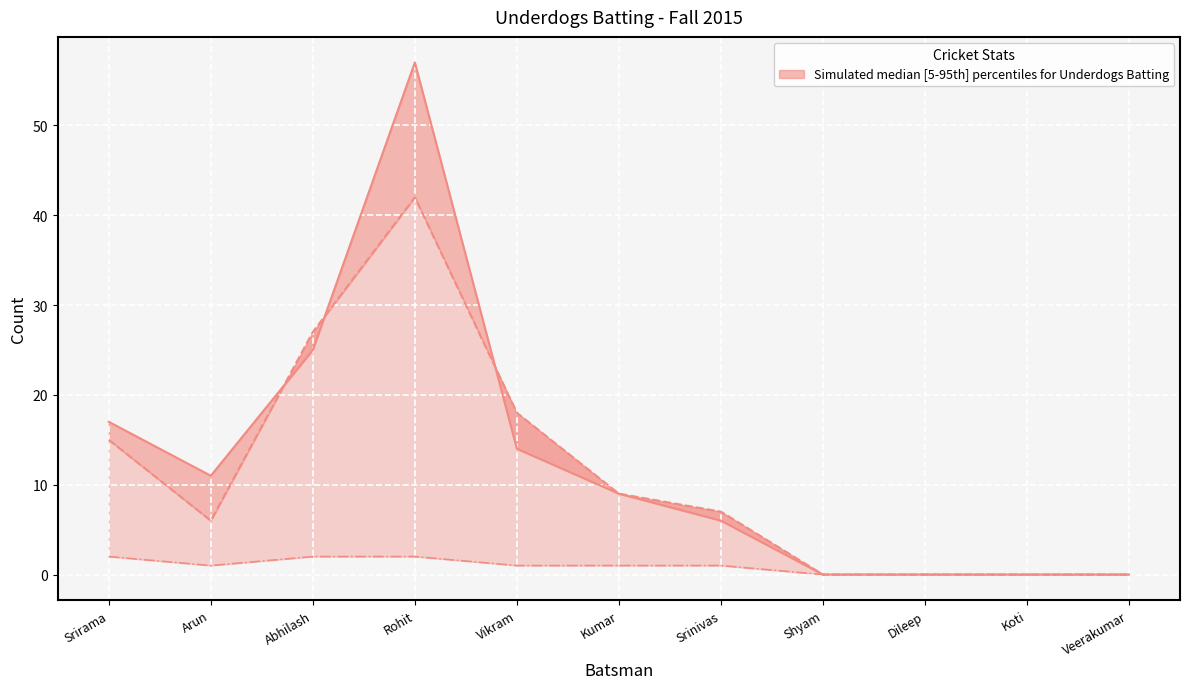

What is the difference between the second highest and second lowest values in the Balls series?

27